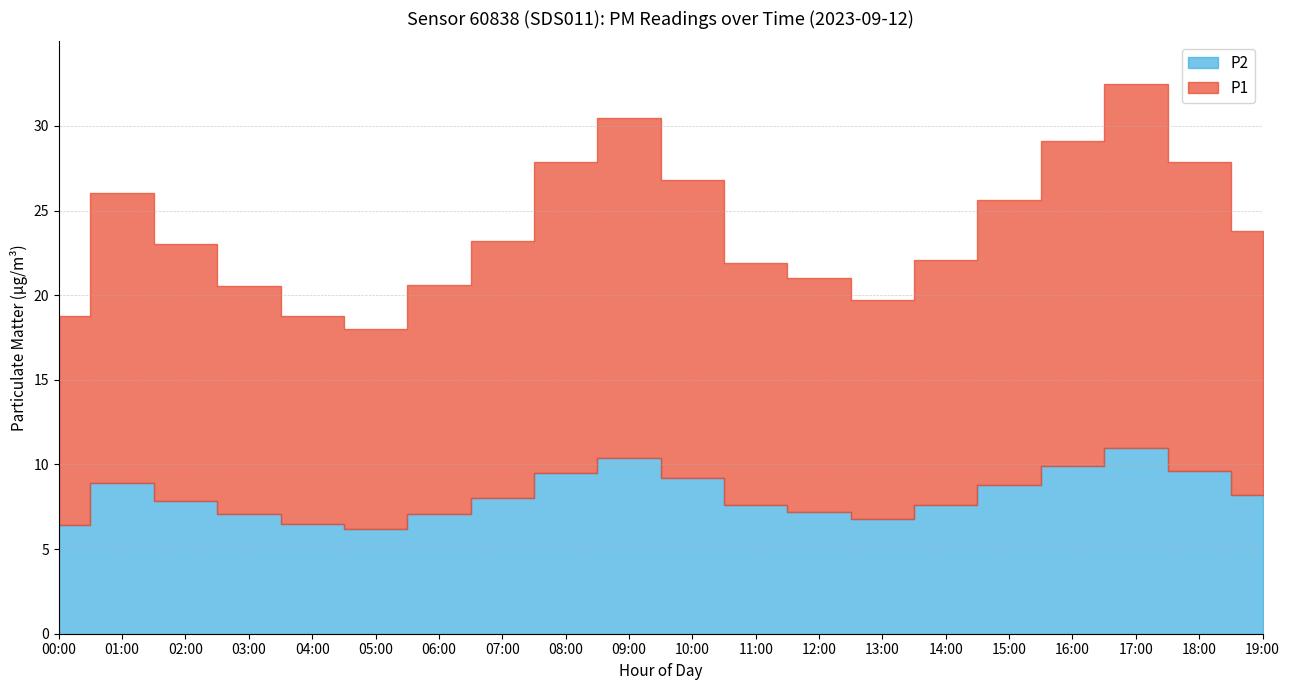

What are all the series names shown in the legend?

P1, P2